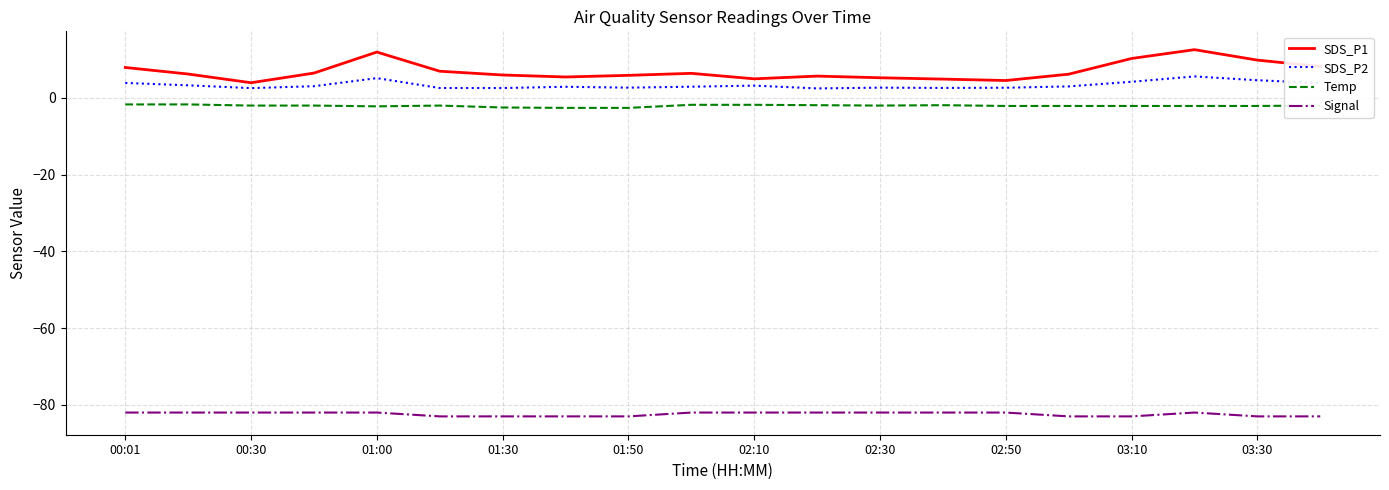

What is the difference between the maximum and minimum values in the Temp series?

0.9